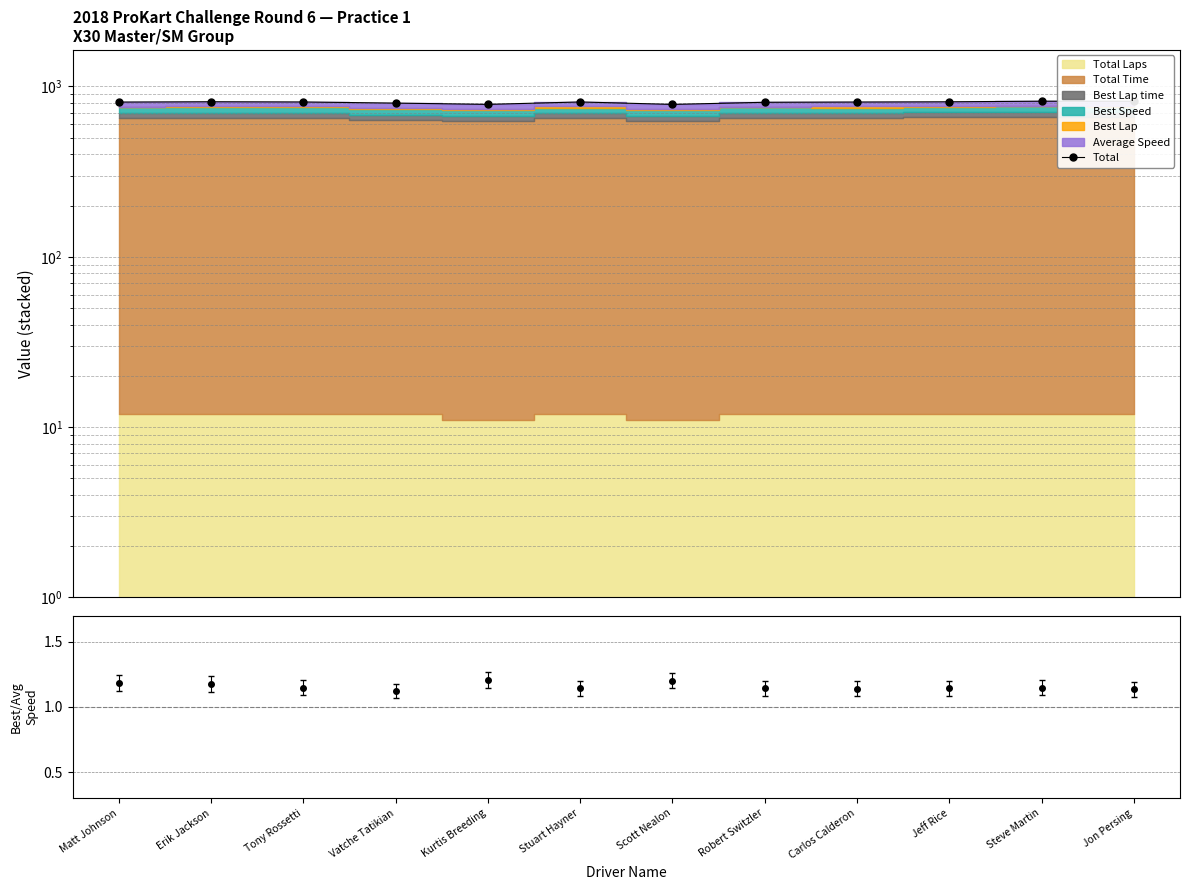

Rank the categories by value from highest to lowest.

Steve Martin, Jon Persing, Erik Jackson, Jeff Rice, Stuart Hayner, Tony Rossetti, Carlos Calderon, Matt Johnson, Robert Switzler, Vatche Tatikian, Kurtis Breeding, Scott Nealon